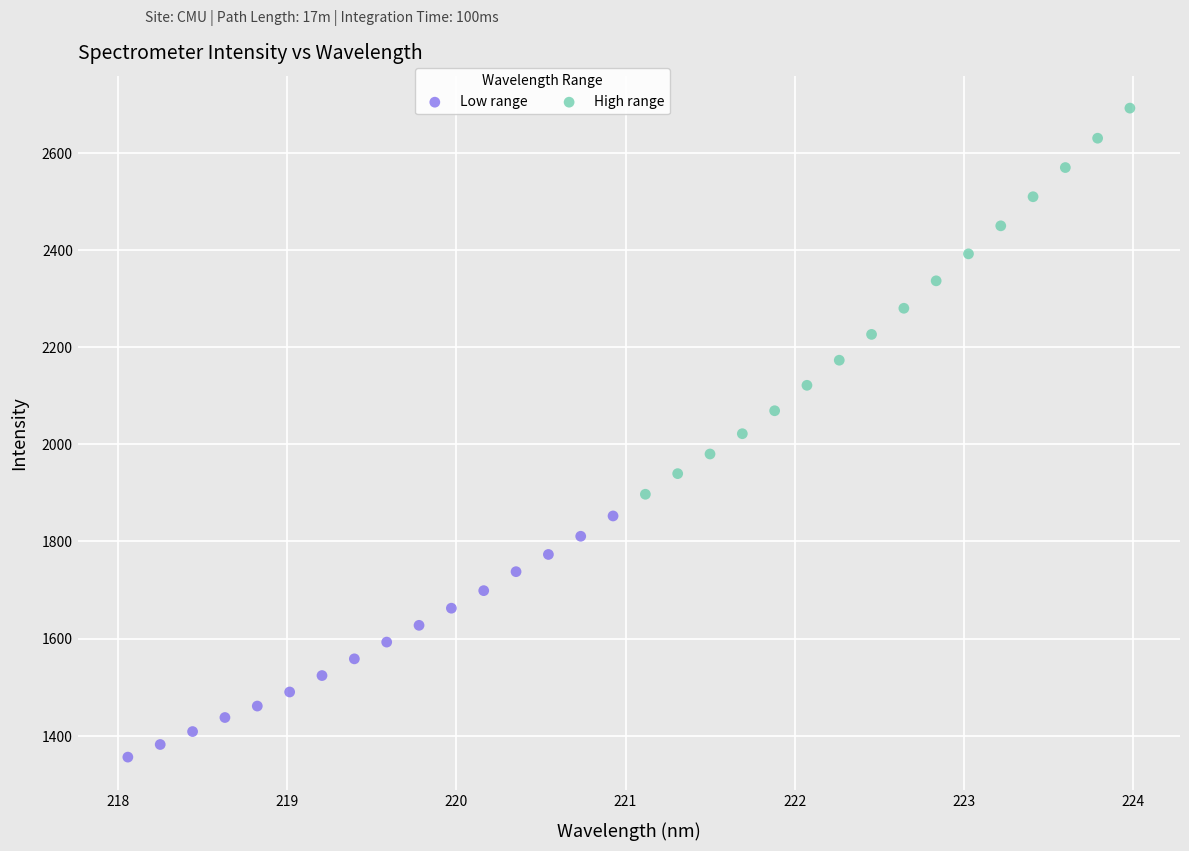

What are all the series names shown in the legend?

Low range, High range